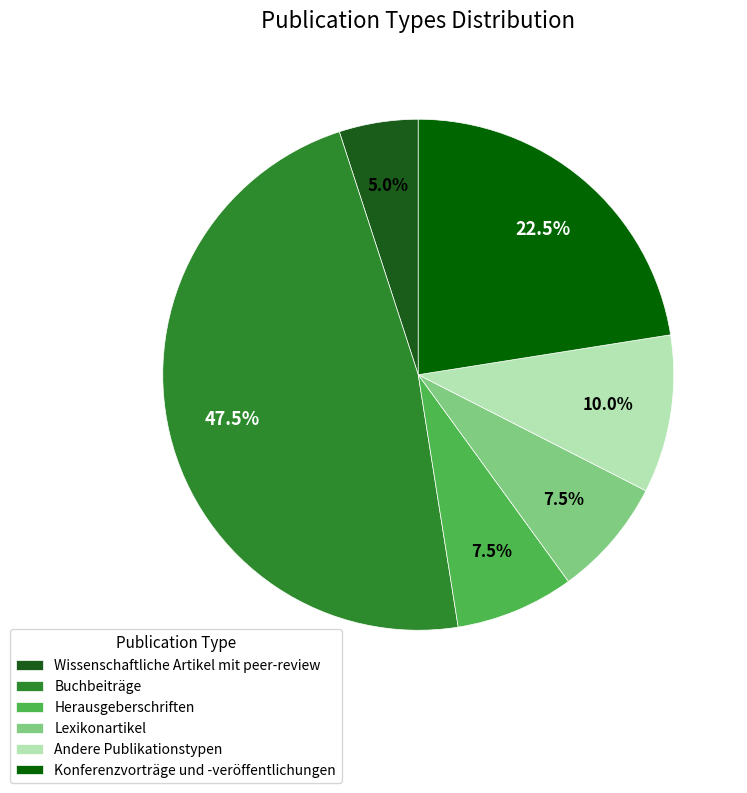

To the nearest percent, what portion does Konferenzvorträge und -veröffentlichungen represent?

22%